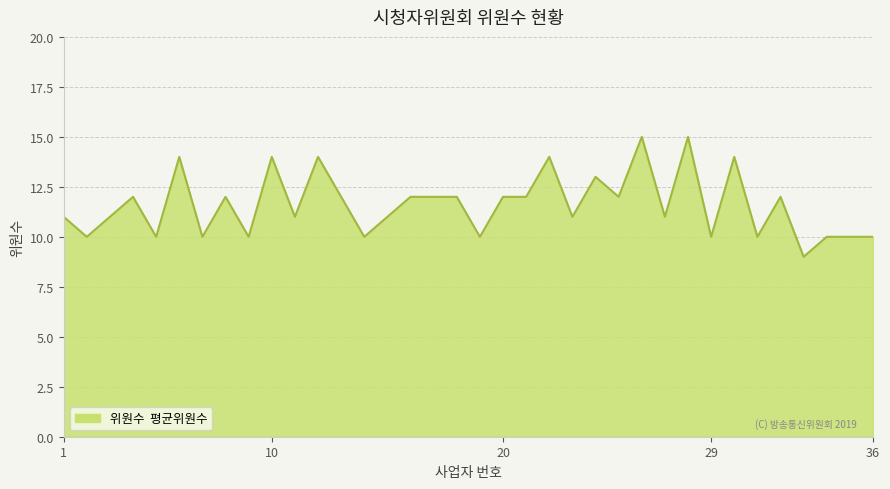

What is the difference between the maximum and minimum values?

6